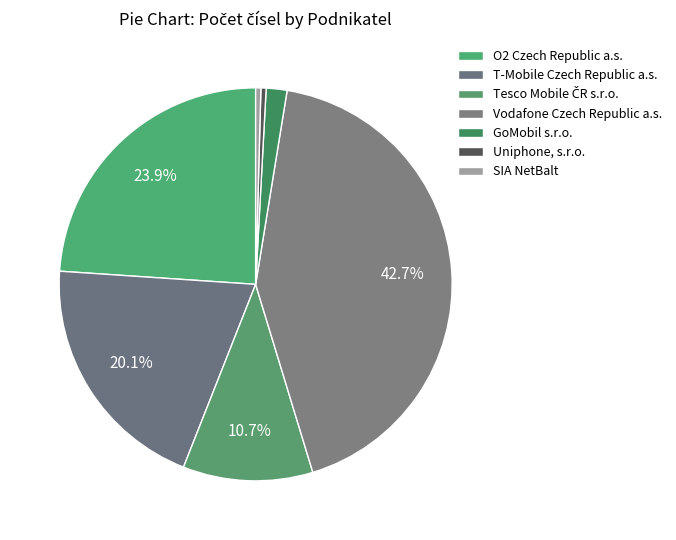

Is the sum of Uniphone, s.r.o. and O2 Czech Republic a.s. greater than half?

No